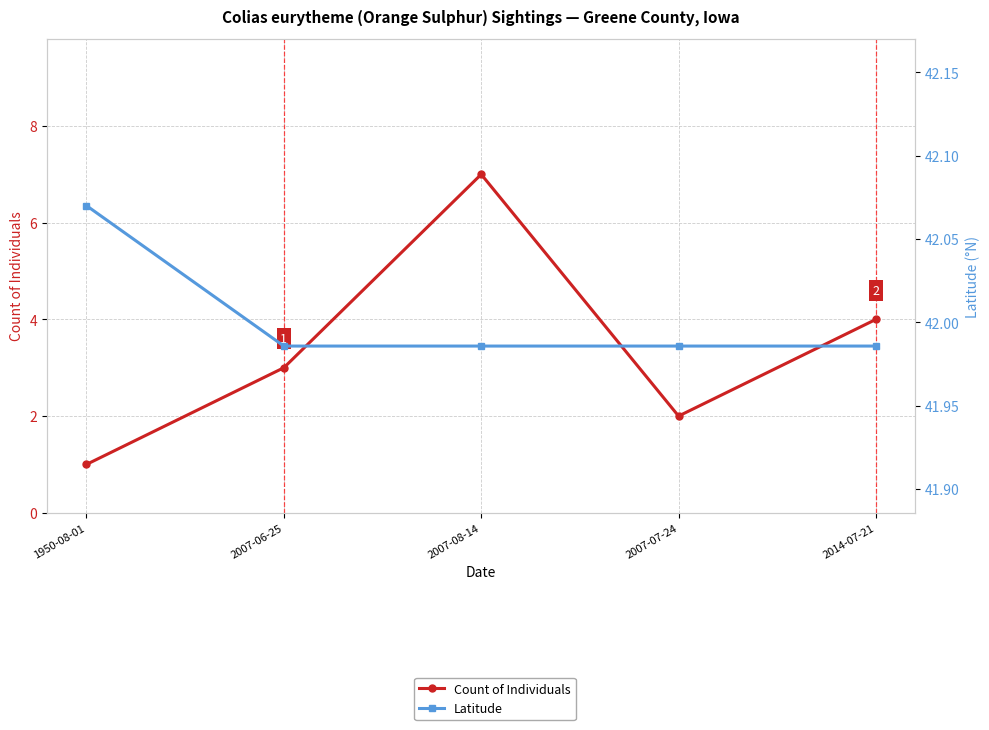

Between 2007-08-14 and 2007-07-24, which series saw the biggest shift?

Count of Individuals